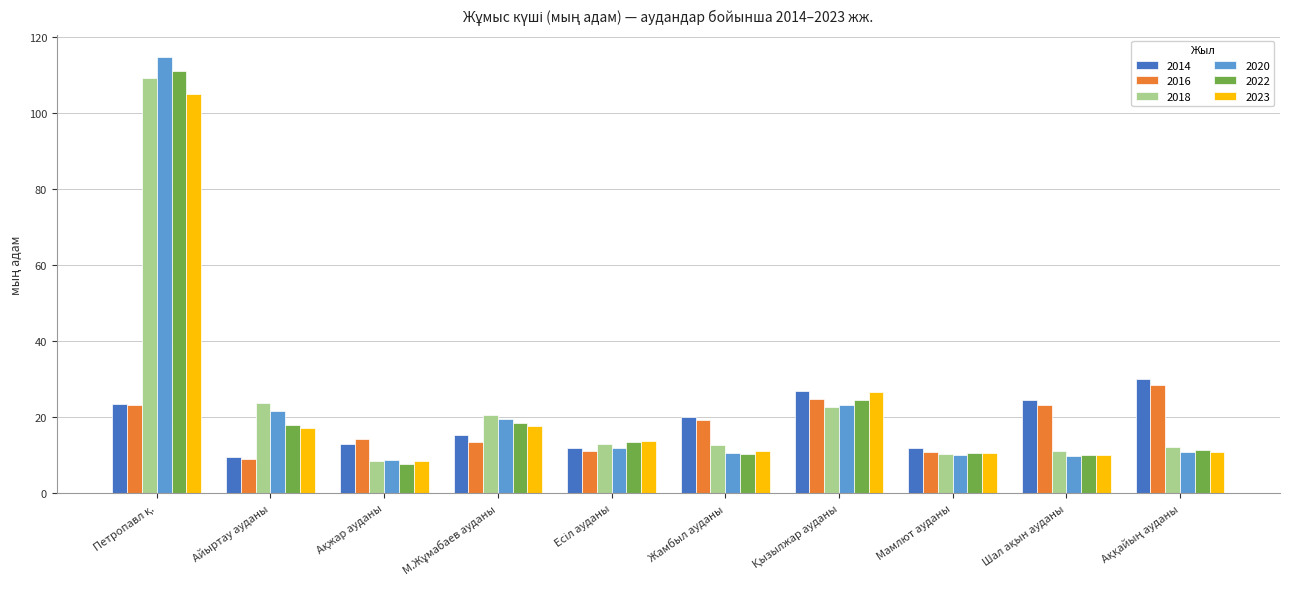

Which series has the widest spread of values?

2020